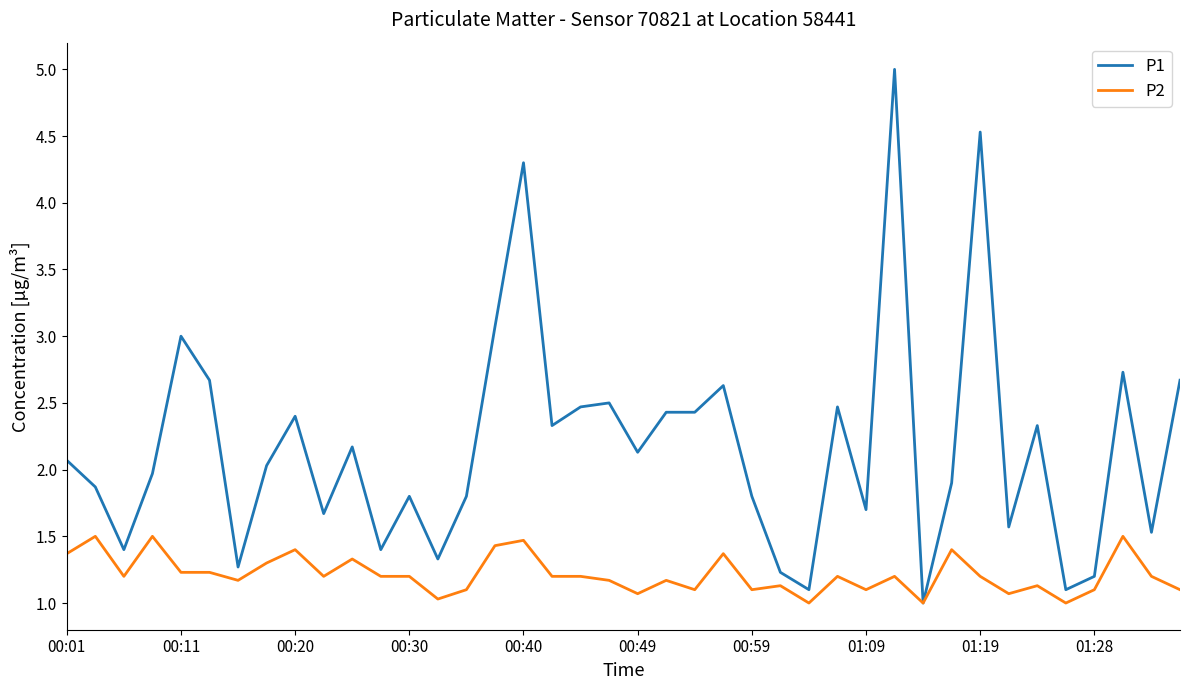

What is the difference between the maximum and minimum values in the P1 series?

4.0